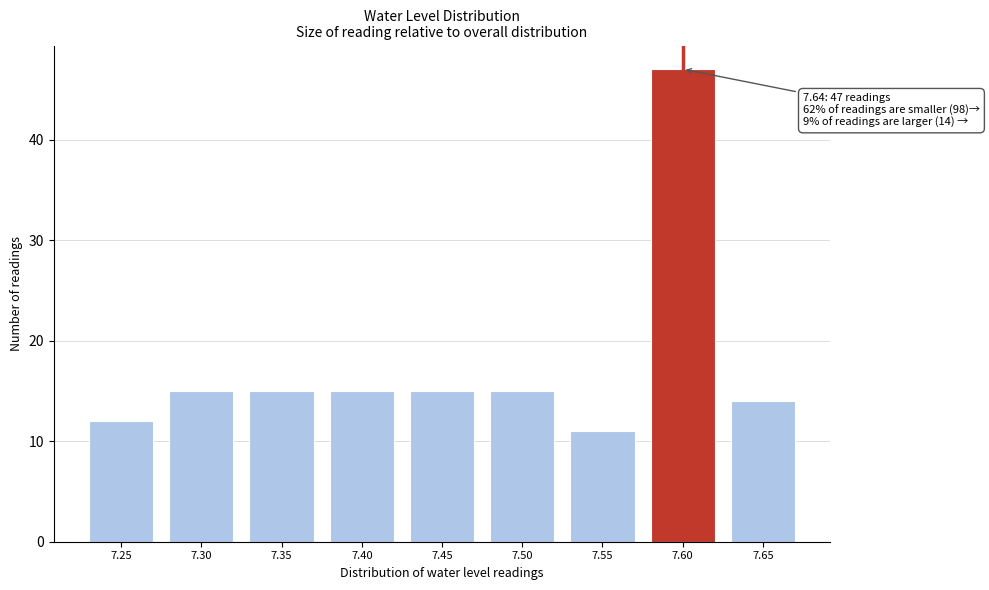

Reading left to right, transcribe all the data shown in this chart.

7.25=12	7.30=15	7.35=15	7.40=15	7.45=15	7.50=15	7.55=11	7.60=47	7.65=14